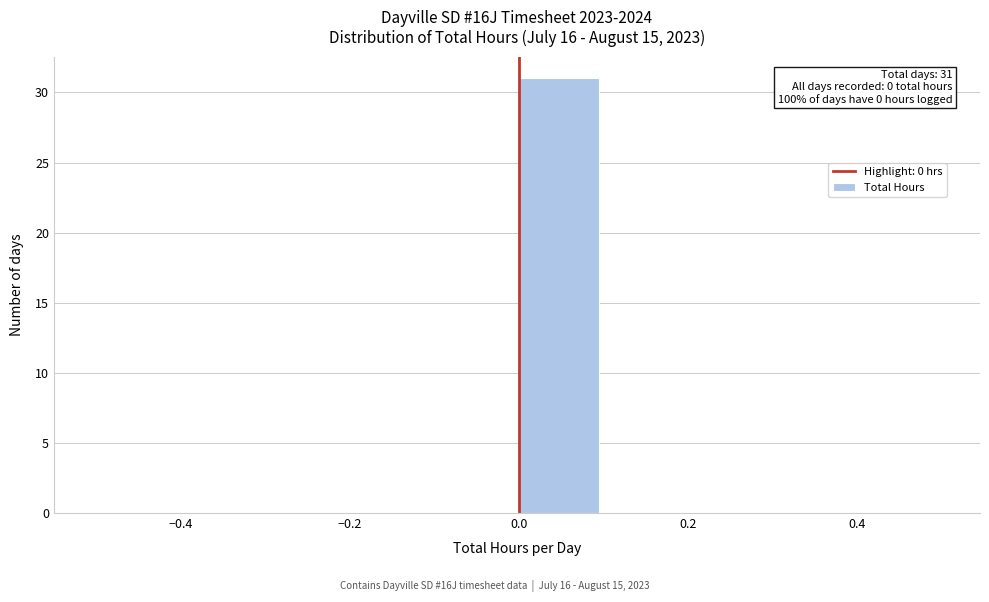

Which range on the x-axis has the tallest bar?

0.0 to 0.1